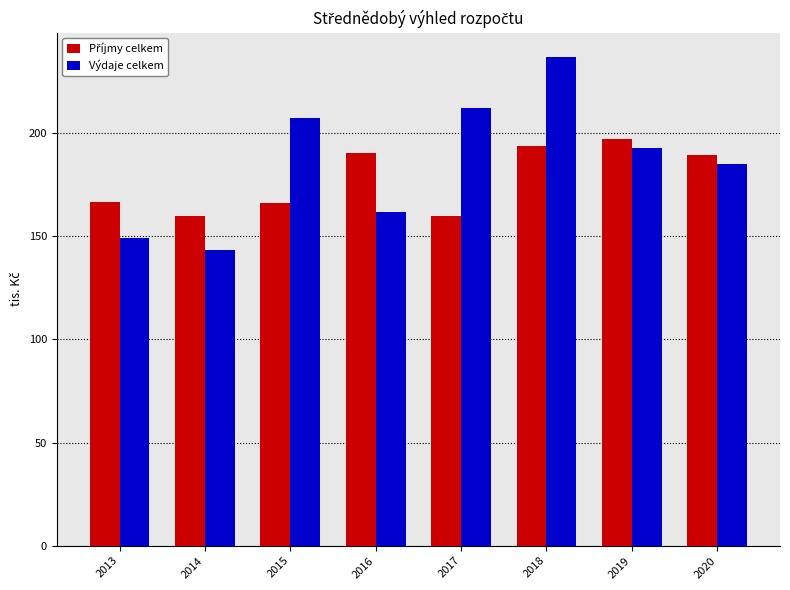

The Výdaje celkem series shows 373.6 at 2017. True or false?

False